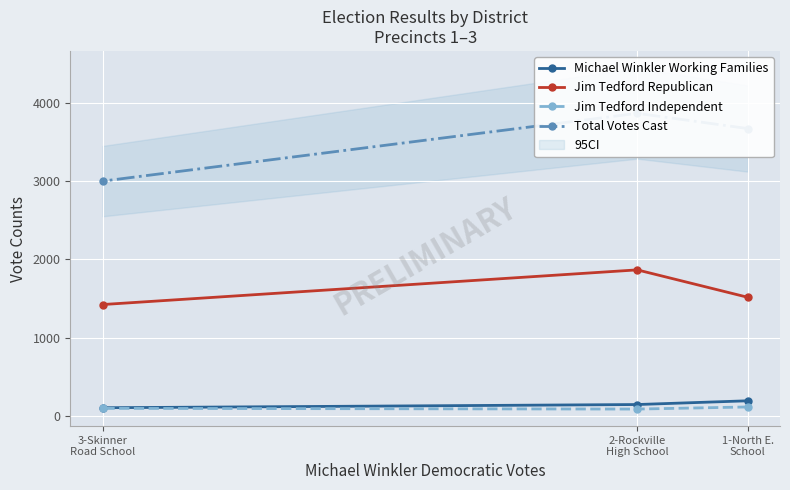

Count the Jim Tedford Independent values in the range 84 to 111.

3